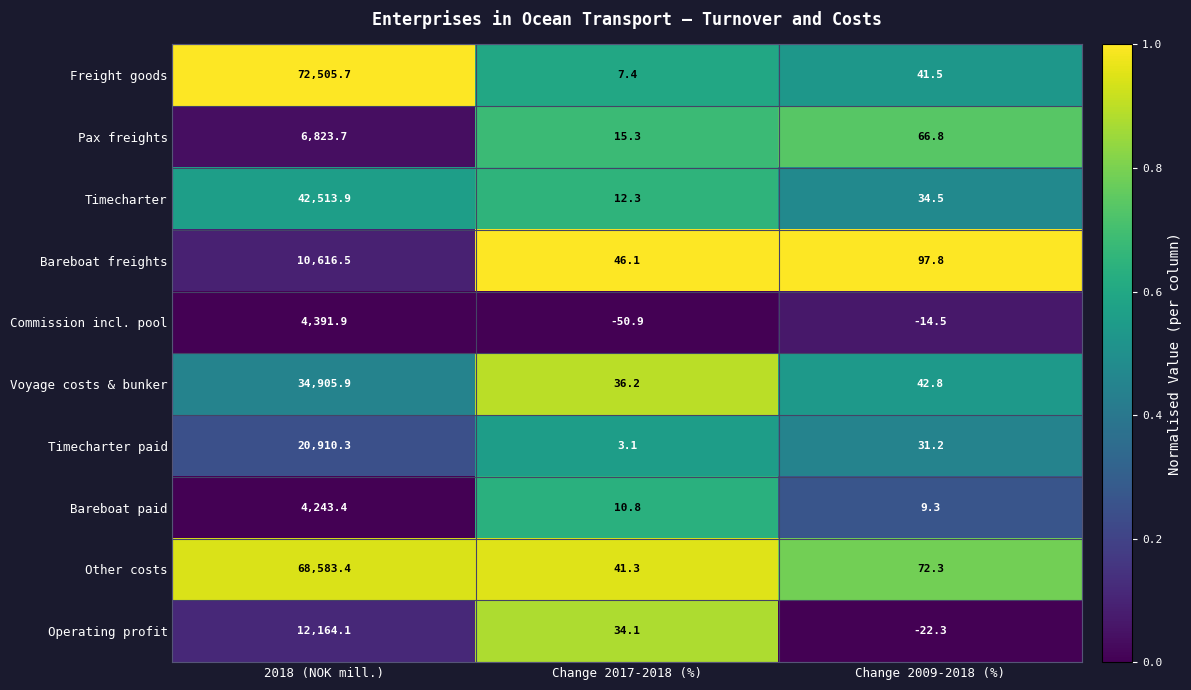

Which series has the largest range (max minus min)?

Freight goods